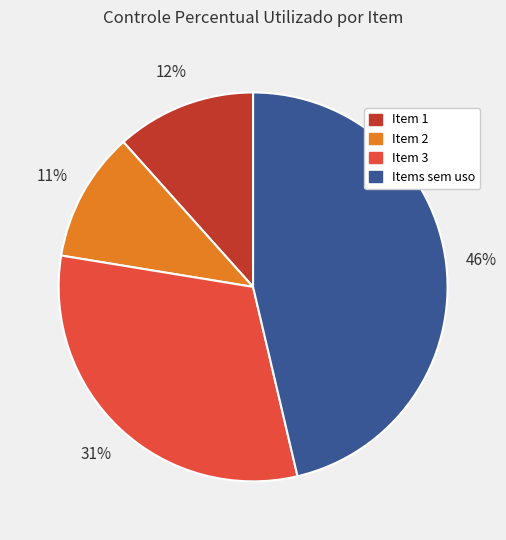

Is there any slice that represents more than half of the pie?

No